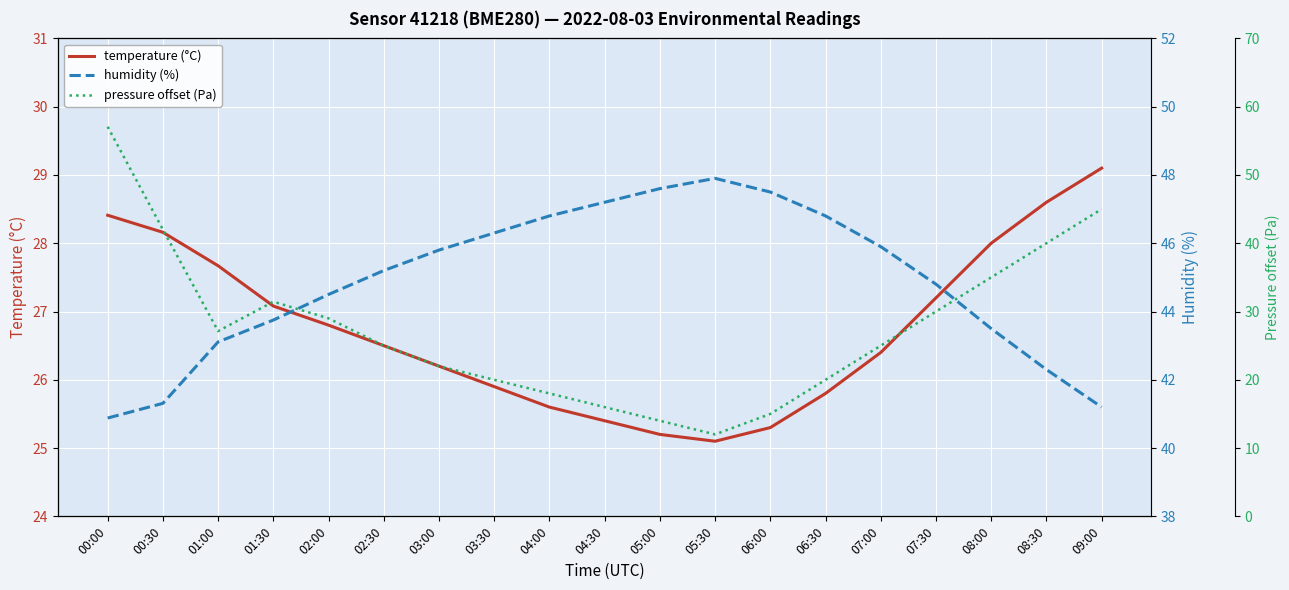

Reading left to right, extract all data points from this chart.

temperature (°C): 28.4	28.2	27.7	27.1	26.8	26.5	26.2	25.9	25.6	25.4	25.2	25.1	25.3	25.8	26.4	27.2	28.0	28.6	29.1
humidity (%): 40.9	41.3	43.1	43.8	44.5	45.2	45.8	46.3	46.8	47.2	47.6	47.9	47.5	46.8	45.9	44.8	43.5	42.3	41.2
pressure offset (Pa): 57.1	42.0	27.1	31.4	29.0	25.0	22.0	20.0	18.0	16.0	14.0	12.0	15.0	20.0	25.0	30.0	35.0	40.0	45.0